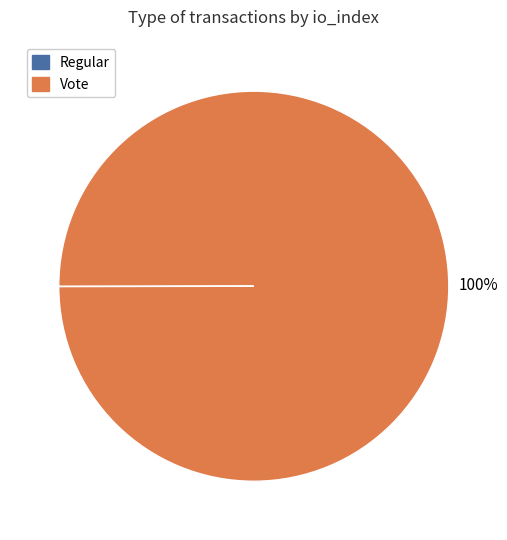

To the nearest percent, what portion does Vote represent?

100%